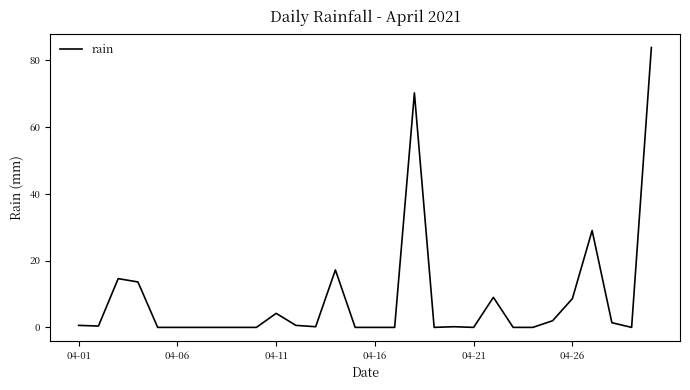

What is the difference between the maximum and minimum values?

83.8